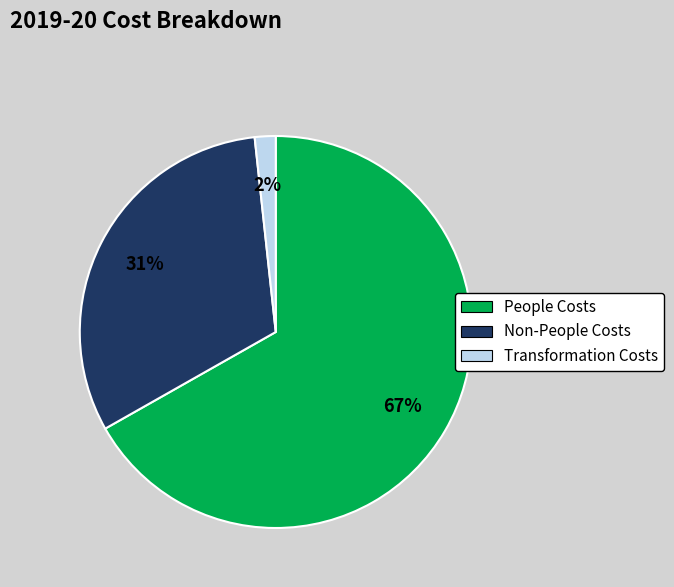

Combined, do People Costs and Transformation Costs account for over 50%?

Yes